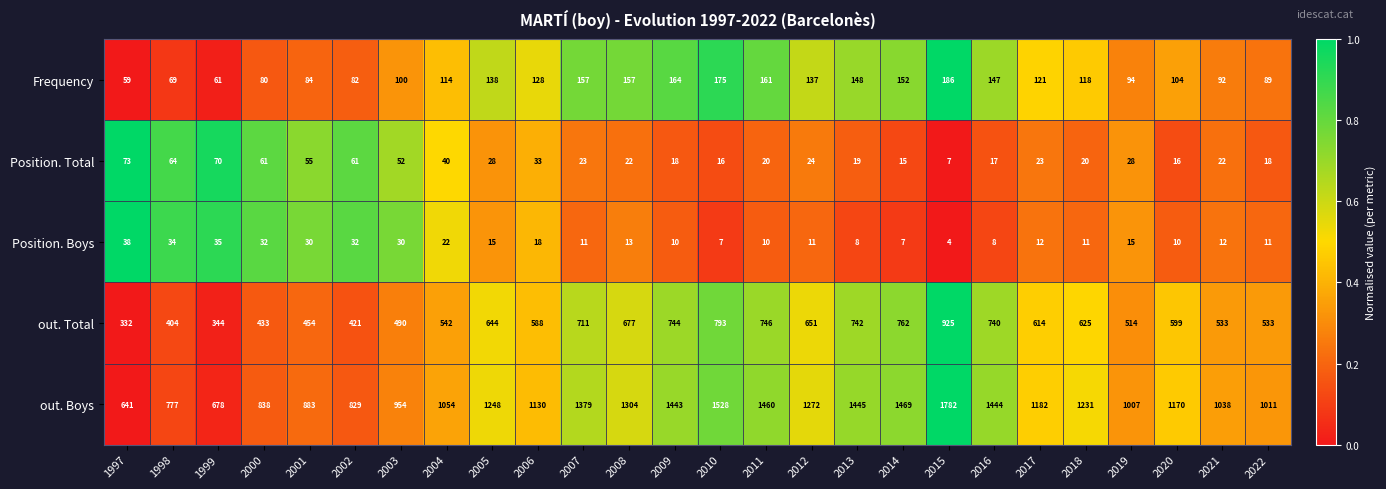

What is the greatest value displayed?

1782